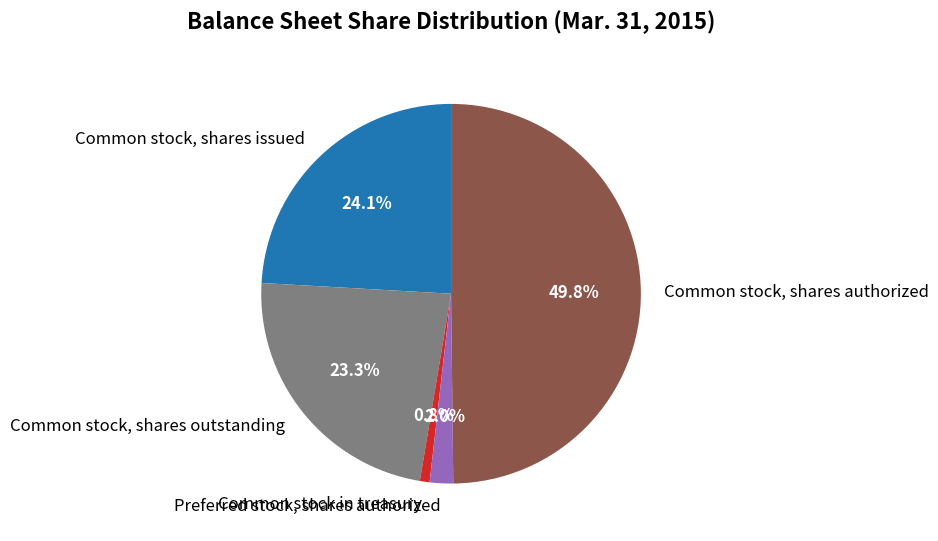

Does Common stock, shares issued represent more than half of the total?

No